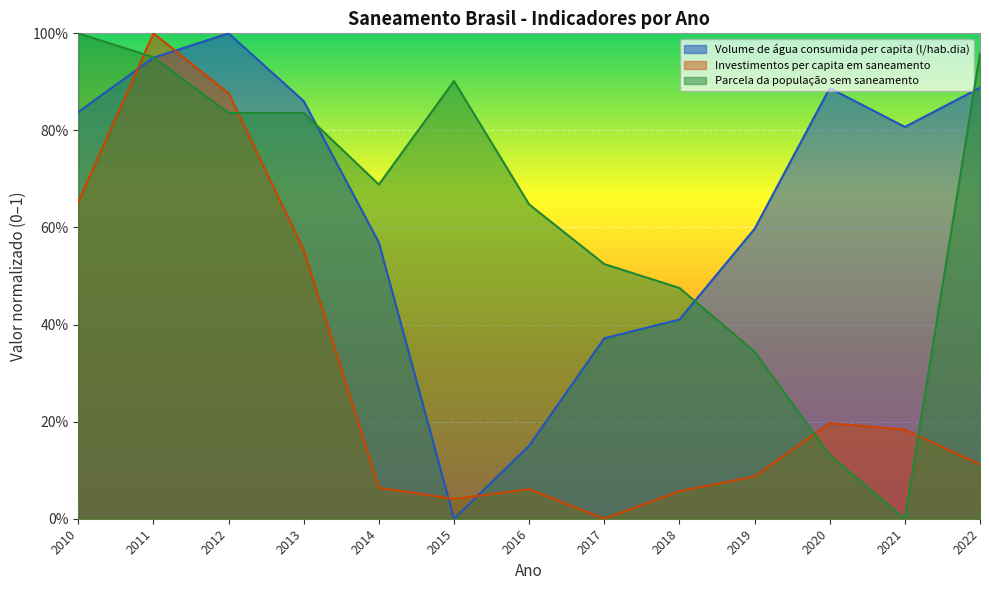

What are all the series names shown in the legend?

Volume de água consumida per capita (l/hab.dia), Investimentos per capita em saneamento, Parcela da população sem saneamento